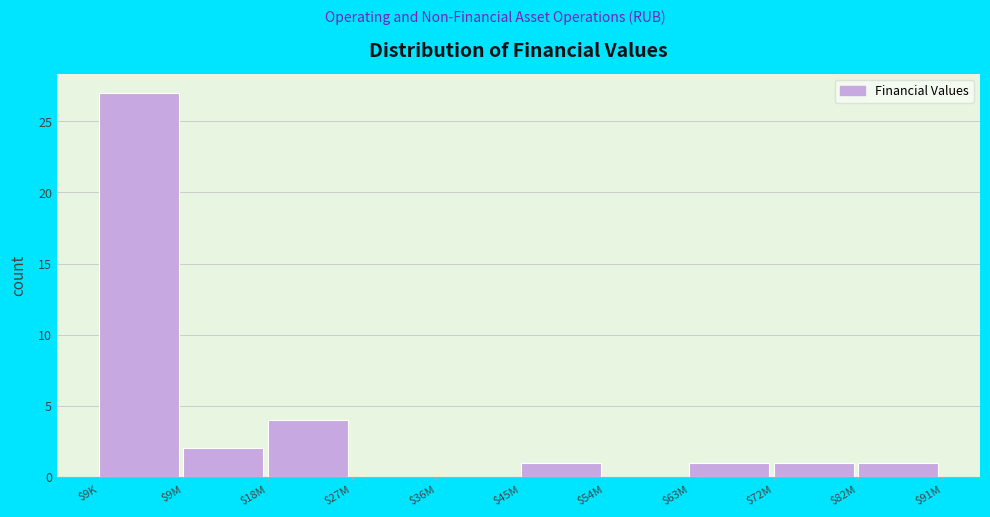

True or false: the data shows 6 at $18M.

False